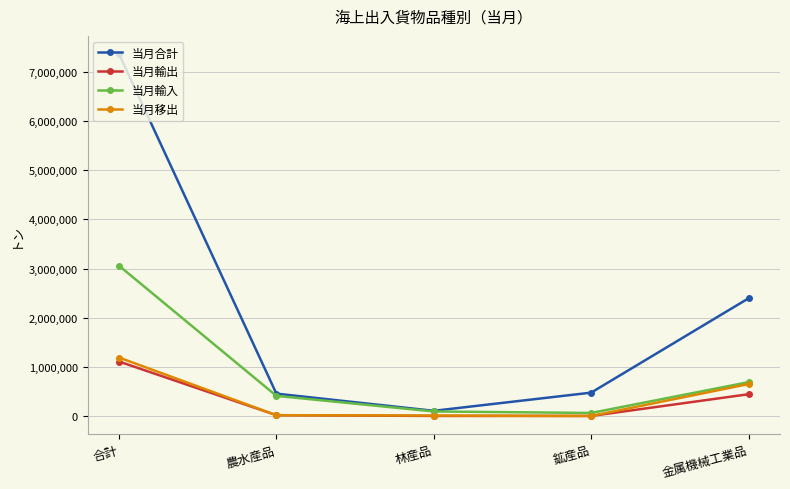

Read the 当月輸出 value at 林産品, to the nearest 10.

1510